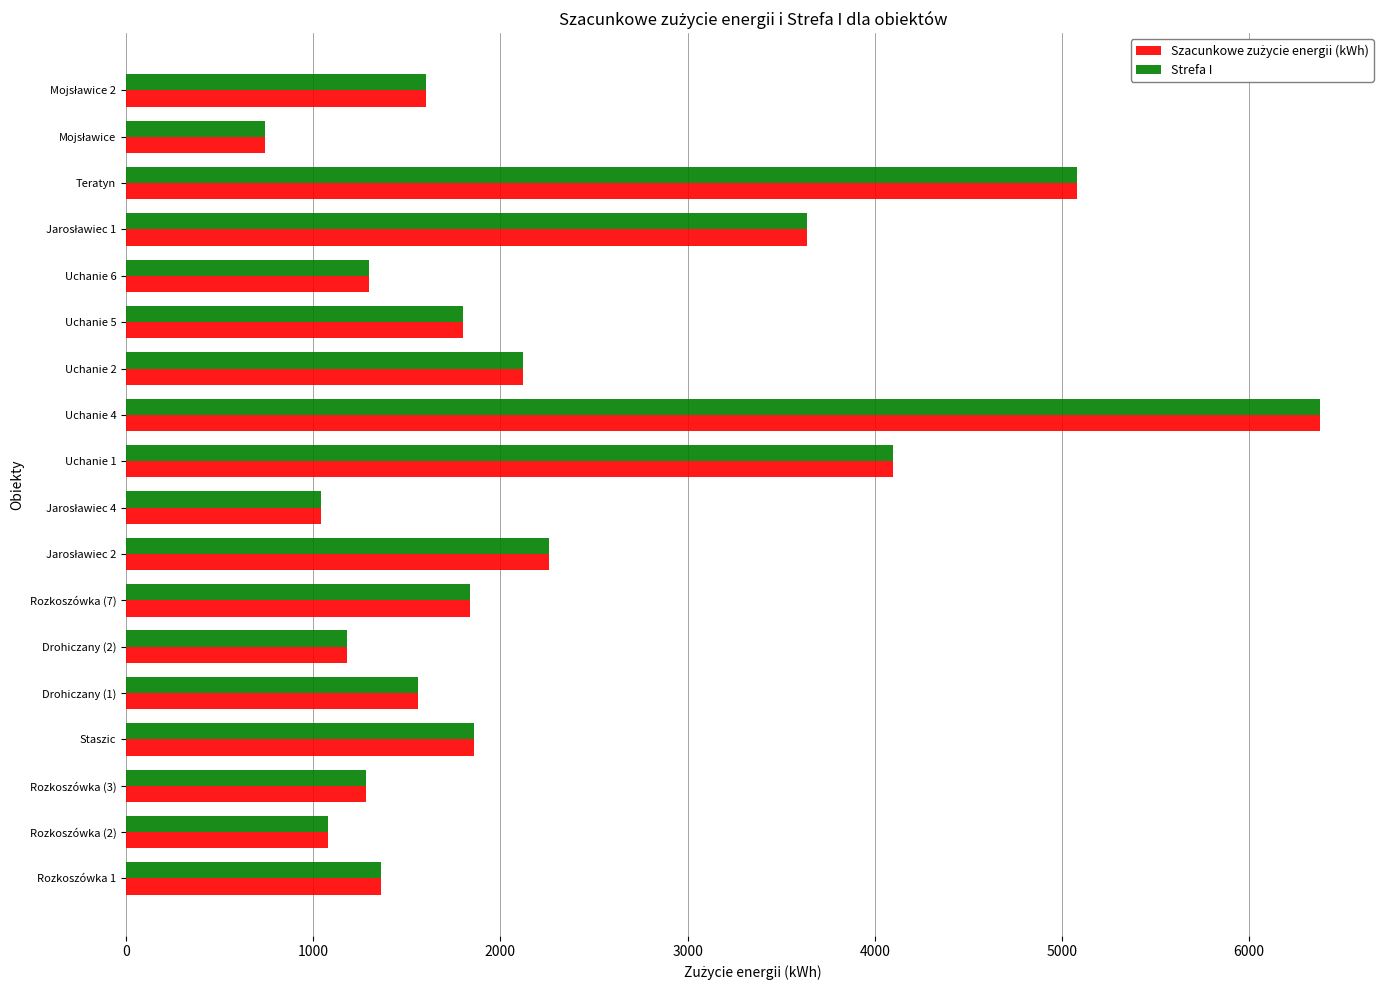

What is the minimum value for Strefa I?

740